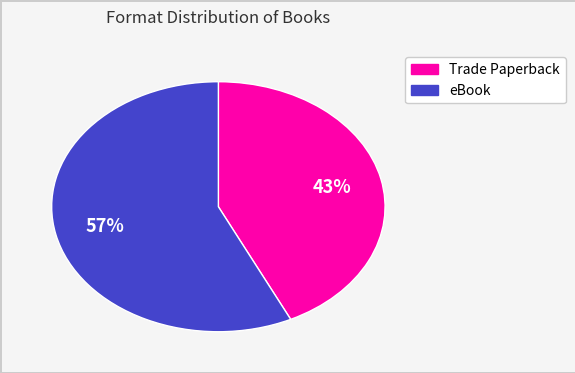

Does Trade Paperback represent more than half of the total?

No